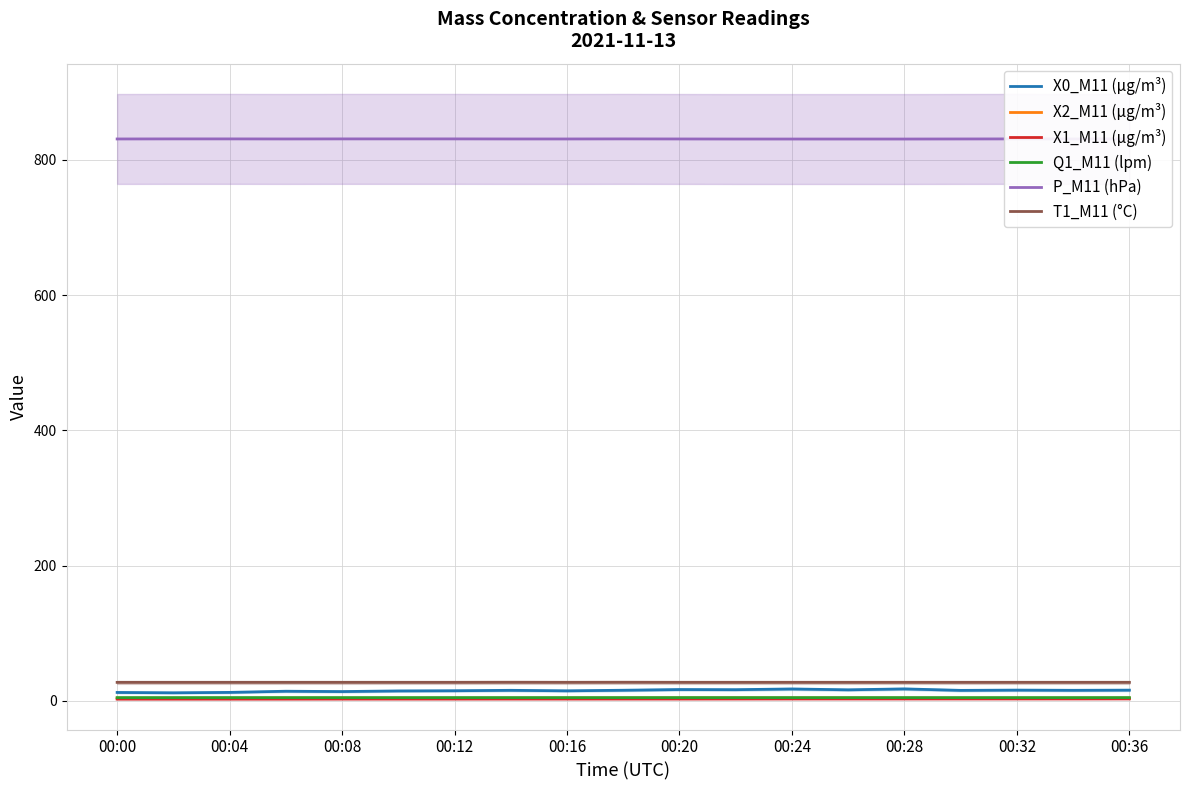

Does the chart have visible grid lines?

Yes